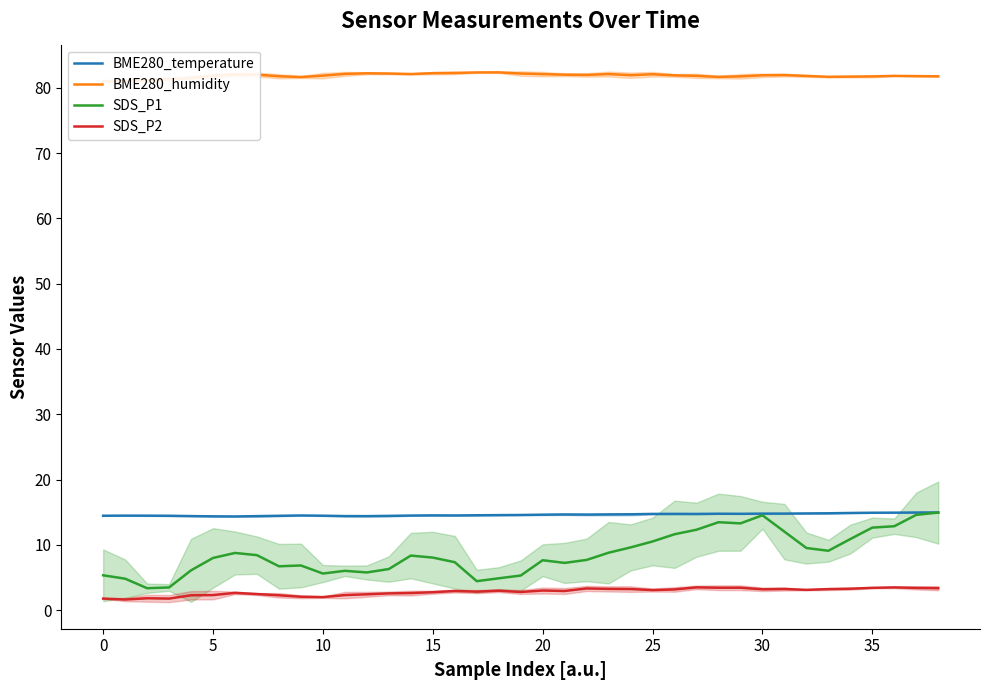

True or false: BME280_humidity and SDS_P2 cross at least once.

False